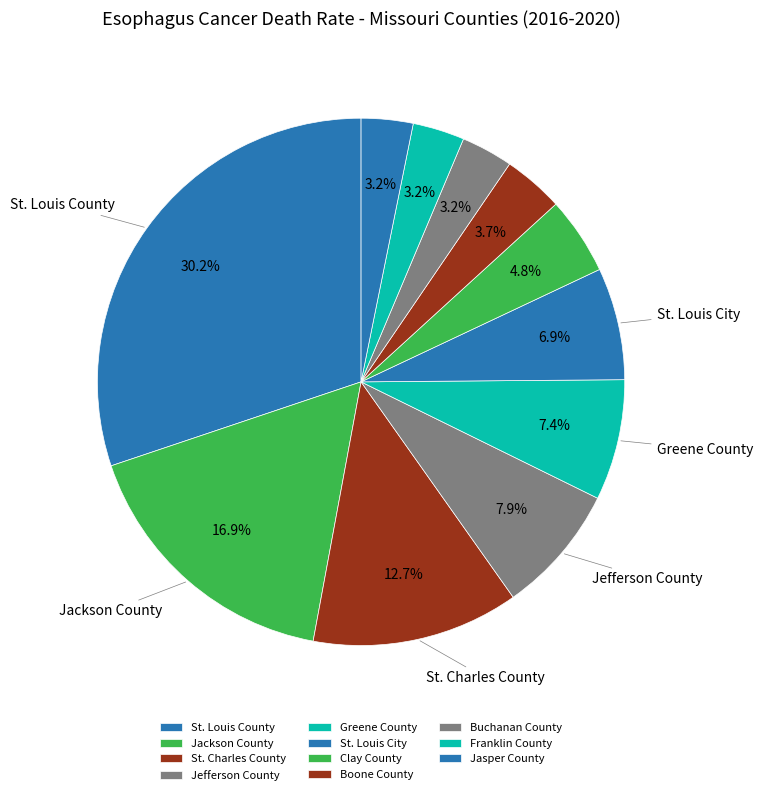

What percentage do Boone County and Franklin County together represent?

6.9%